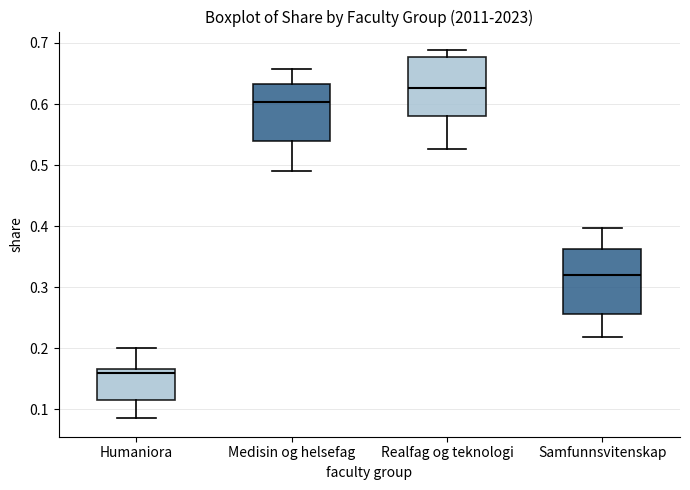

Reading left to right, read every box against the y-axis: the position of its median line, the range the box covers, and the ends of its whiskers. The values are not printed on the chart, so give them approximately, as read against the axis.

Humaniora: median 0.16, box 0.11 to 0.17, whiskers 0.09 to 0.20
Medisin og helsefag: median 0.60, box 0.54 to 0.63, whiskers 0.49 to 0.66
Realfag og teknologi: median 0.63, box 0.58 to 0.68, whiskers 0.53 to 0.69
Samfunnsvitenskap: median 0.32, box 0.26 to 0.36, whiskers 0.22 to 0.40